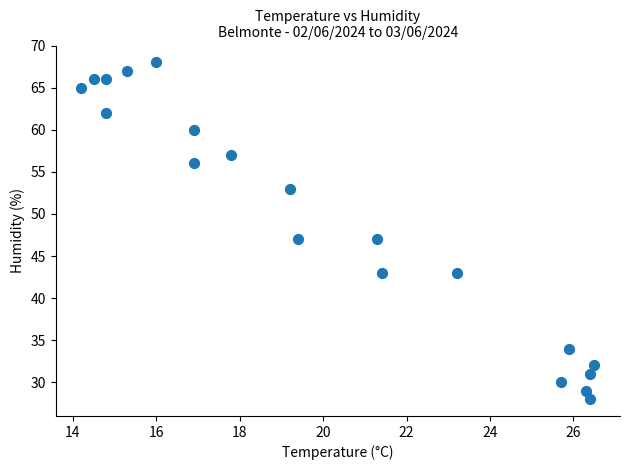

What is the range of Y values (max minus min)?

40